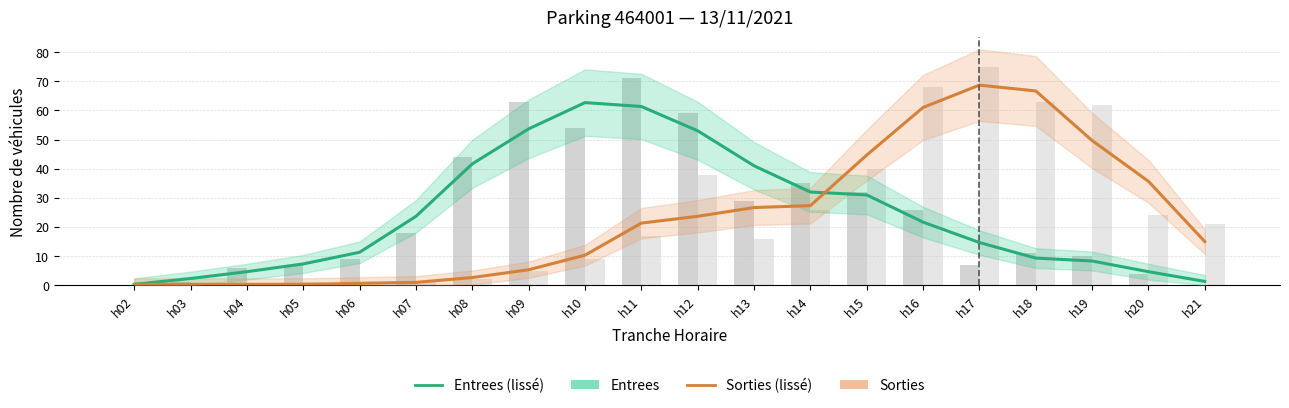

Are the bars horizontal?

No